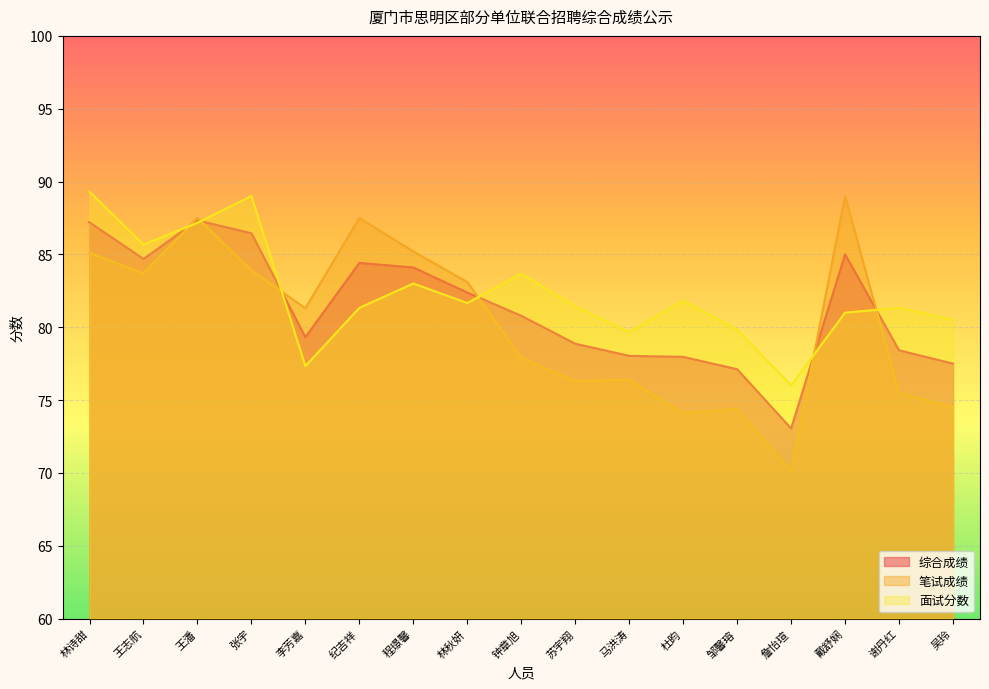

Reading right to left, what are all the values shown in this chart?

综合成绩: 吴玲=77.5	谢丹红=78.4	戴舒娴=85.0	詹怡瑄=73.0	邹馨瑢=77.1	杜昀=78.0	马洪涛=78.0	苏宇翔=78.9	钟章旭=80.8	林秋妍=82.4	程璟馨=84.1	纪吉祥=84.4	李芳嘉=79.3	张宇=86.5	王潘=87.3	王志航=84.7	林诗甜=87.2
笔试成绩: 吴玲=74.5	谢丹红=75.5	戴舒娴=89.0	詹怡瑄=70.1	邹馨瑢=74.4	杜昀=74.1	马洪涛=76.4	苏宇翔=76.3	钟章旭=77.9	林秋妍=83.1	程璟馨=85.2	纪吉祥=87.5	李芳嘉=81.3	张宇=83.9	王潘=87.5	王志航=83.7	林诗甜=85.1
面试分数: 吴玲=80.5	谢丹红=81.3	戴舒娴=81.0	詹怡瑄=76.0	邹馨瑢=79.8	杜昀=81.8	马洪涛=79.7	苏宇翔=81.4	钟章旭=83.7	林秋妍=81.7	程璟馨=83.0	纪吉祥=81.3	李芳嘉=77.3	张宇=89.0	王潘=87.2	王志航=85.7	林诗甜=89.3